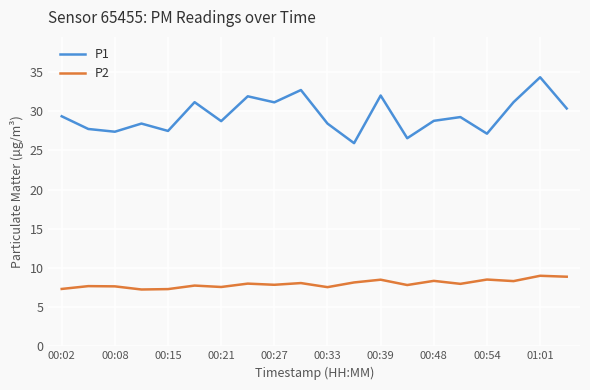

Does the chart display data point markers on the line(s)?

No